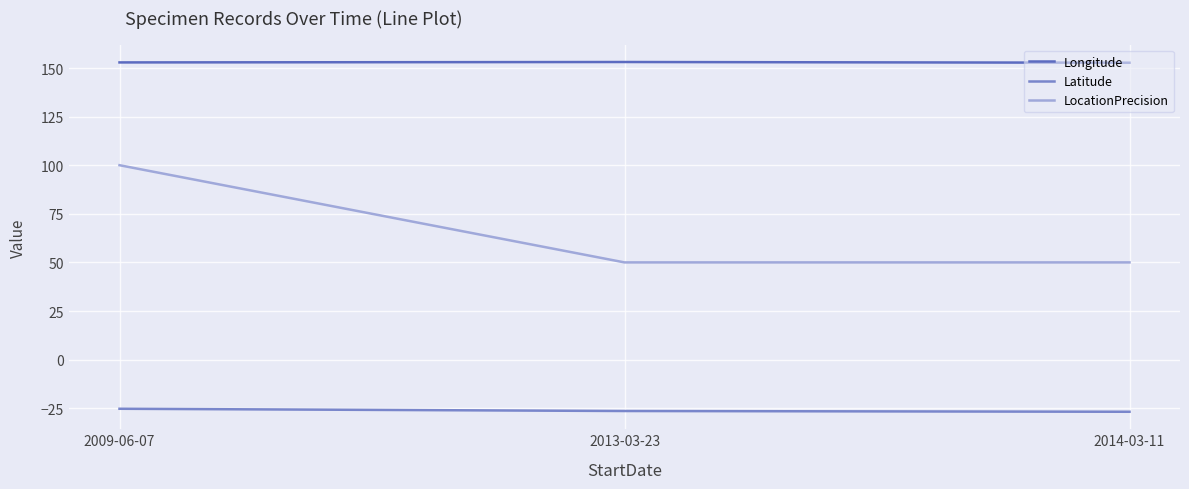

What is the spread (max minus min) of values at 2013-03-23?

179.5